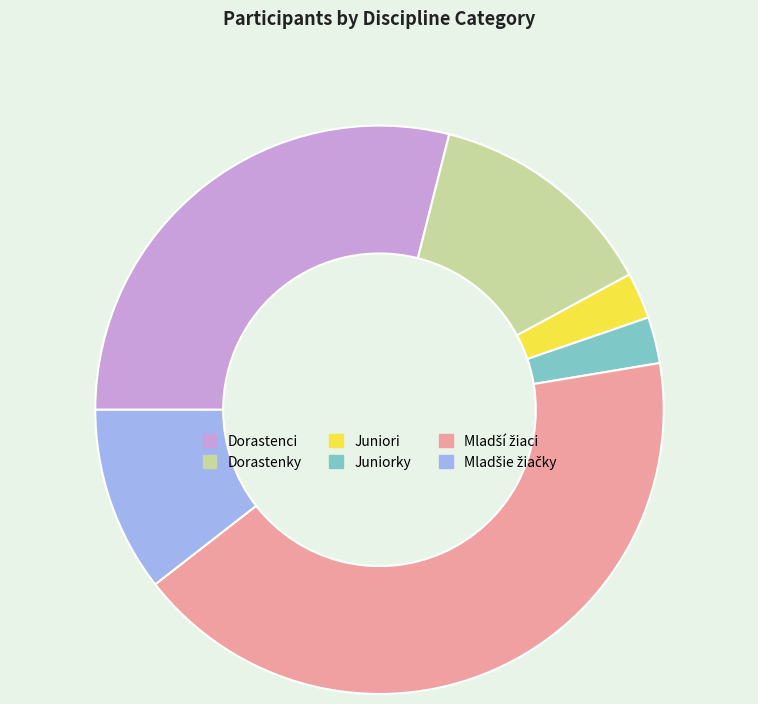

The Dorastenci slice represents 29% of the pie. True or false?

True